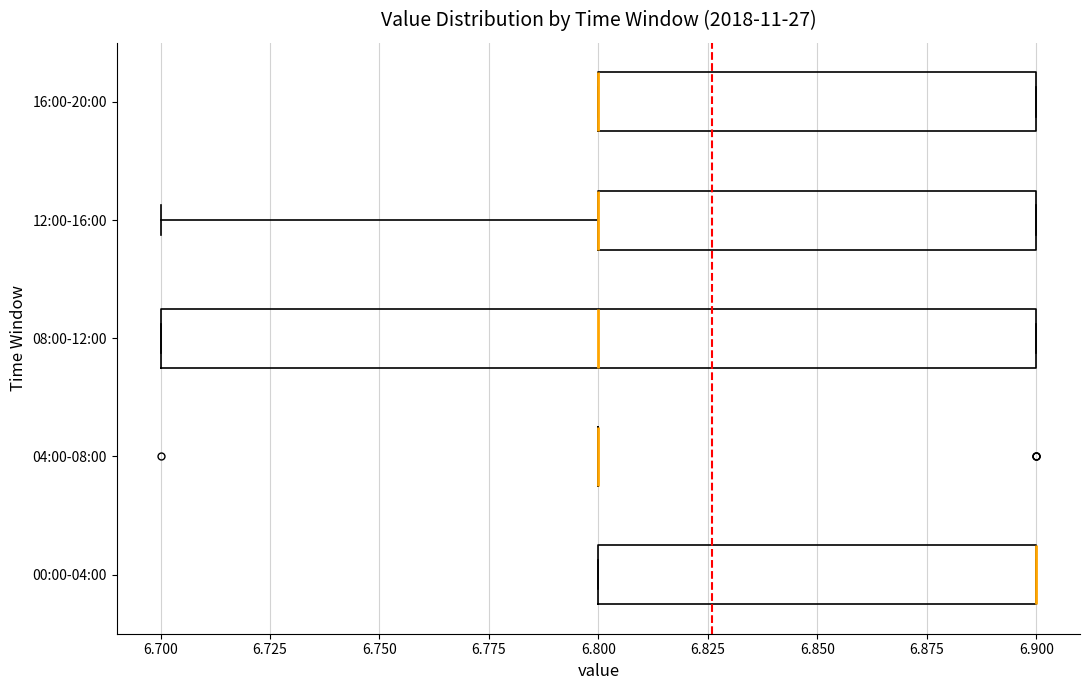

Reading bottom to top, read every box against the x-axis: the position of its median line, the range the box covers, and the ends of its whiskers. The values are not printed on the chart, so give them approximately, as read against the axis.

00:00-04:00: median 6.9 (drawn on the box's right edge), box 6.8 to 6.9, whiskers 6.8 to 6.9
04:00-08:00: box collapsed to a line at 6.8, whiskers 6.8 to 6.8
08:00-12:00: median 6.8, box 6.7 to 6.9, whiskers 6.7 to 6.9
12:00-16:00: median 6.8 (drawn on the box's left edge), box 6.8 to 6.9, whiskers 6.7 to 6.9
16:00-20:00: median 6.8 (drawn on the box's left edge), box 6.8 to 6.9, whiskers 6.8 to 6.9